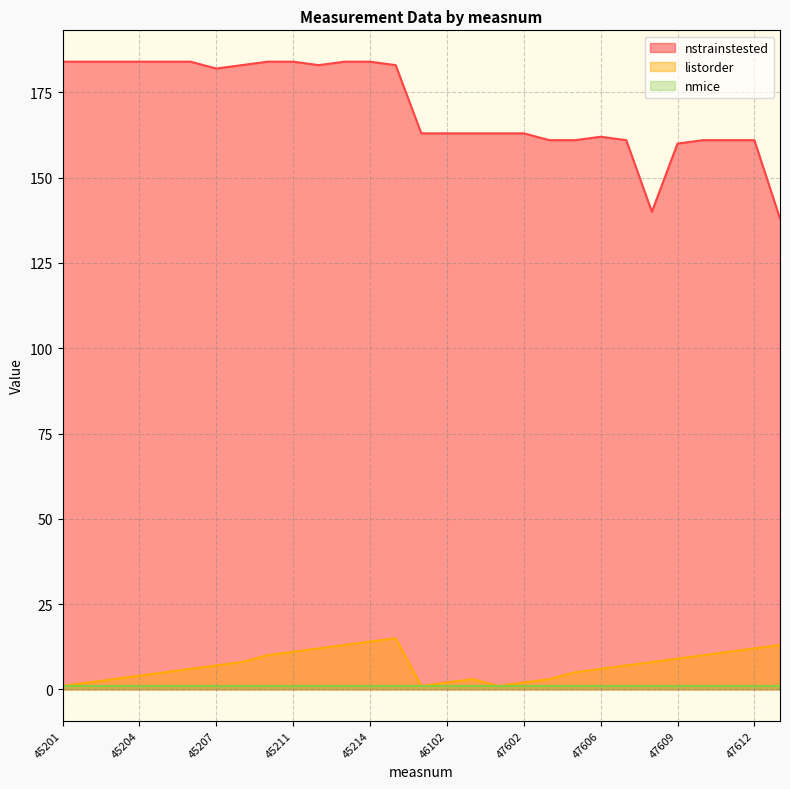

What is the greatest value displayed?

184